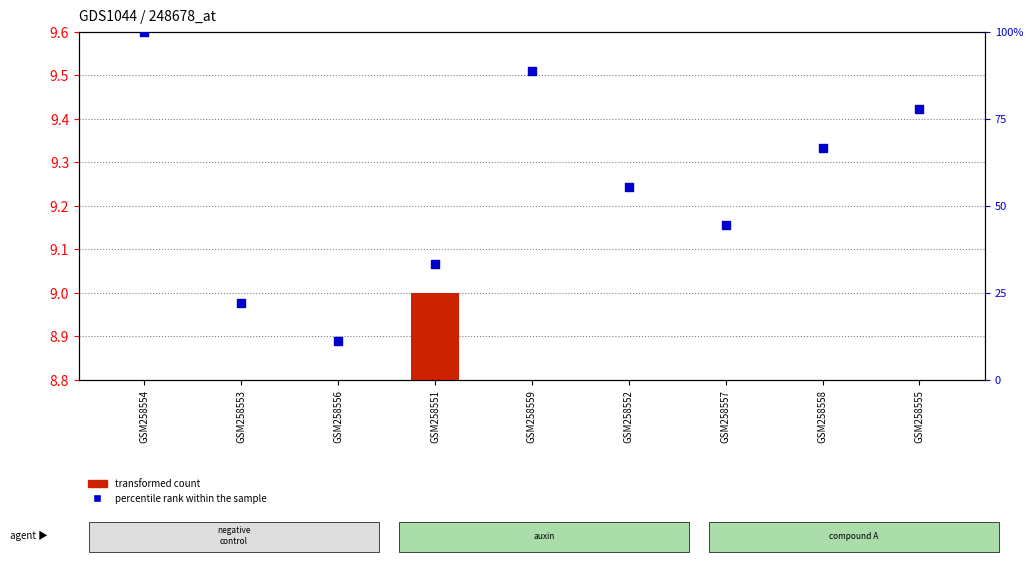

At how many categories does at least one series exceed 10?

9